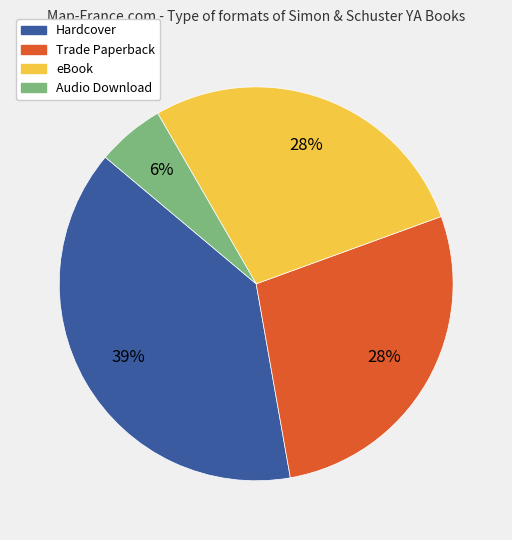

Is the sum of Hardcover and Trade Paperback greater than half?

Yes